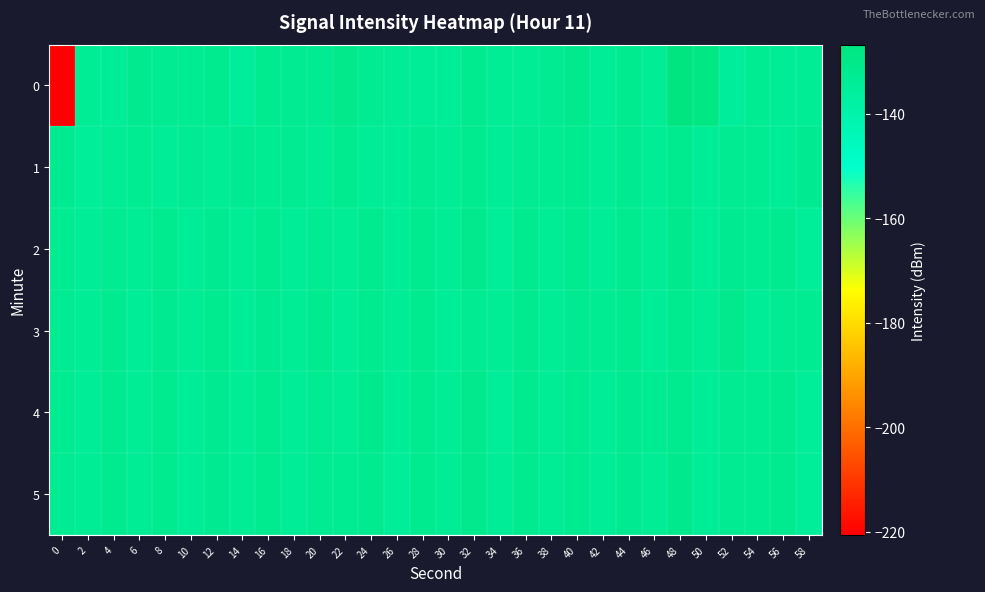

At which category is the sum across all series the highest?

48